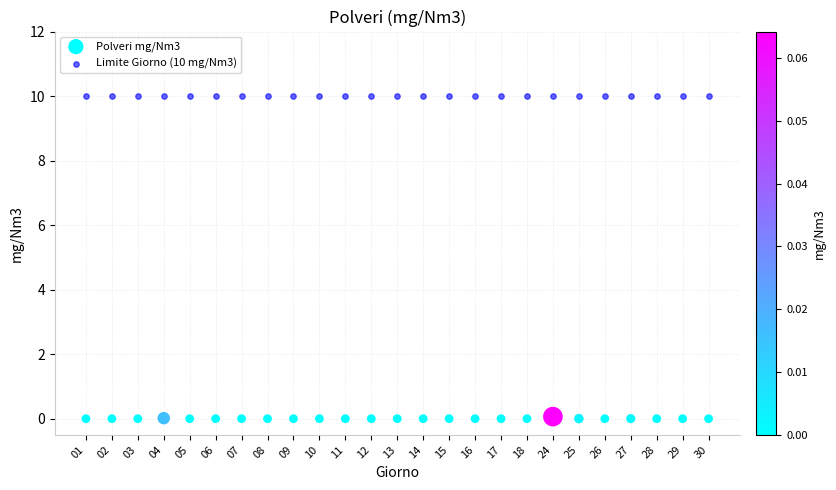

Which series reaches the minimum Y coordinate?

Polveri mg/Nm3